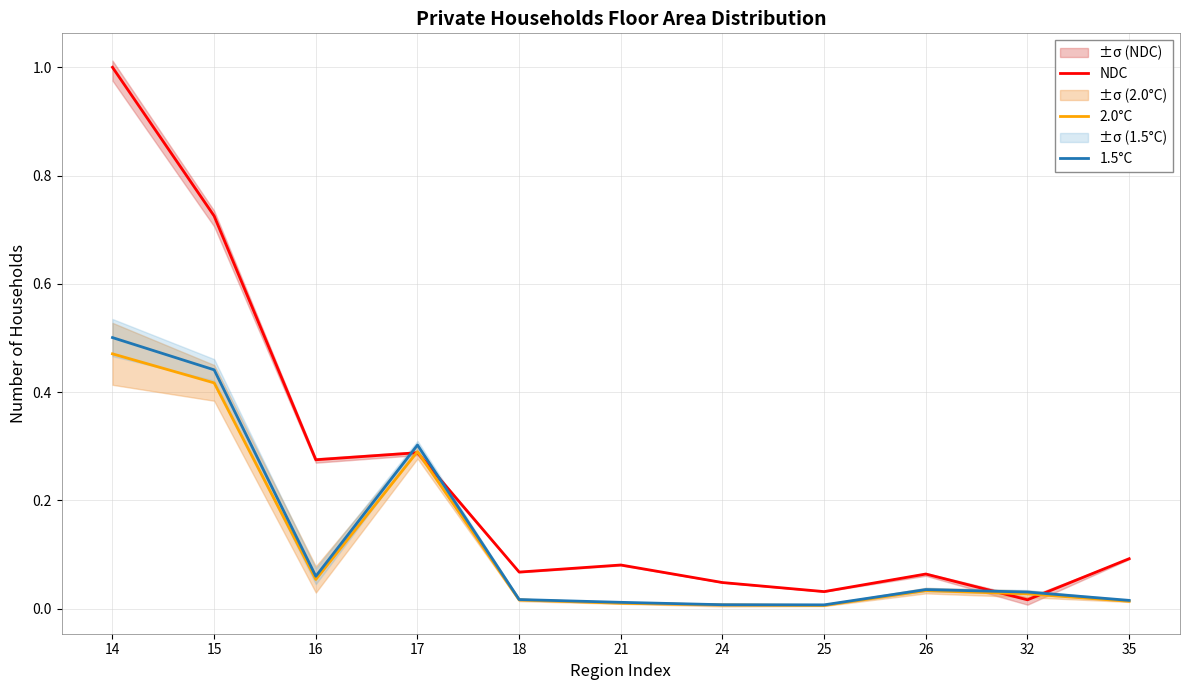

What is the difference between the 1.5°C values at 15 and 21?

0.4